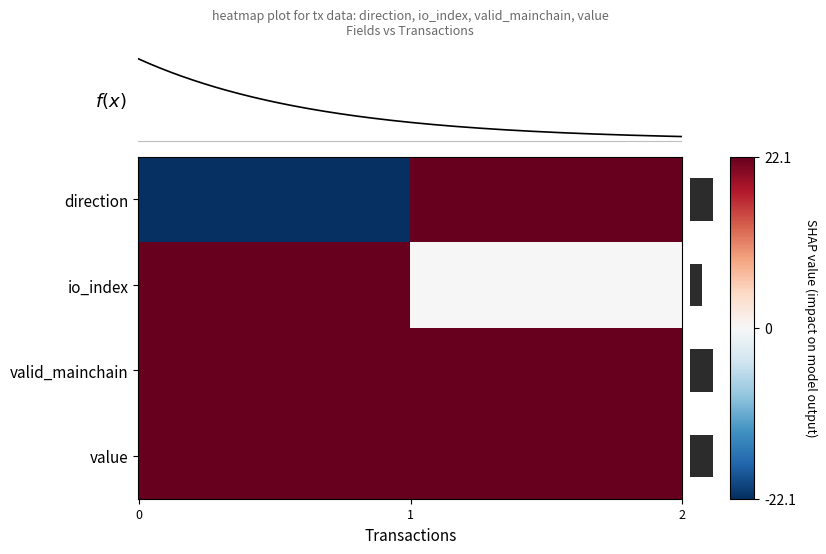

List the labels in order of value, largest first.

direction, valid_mainchain, value, io_index